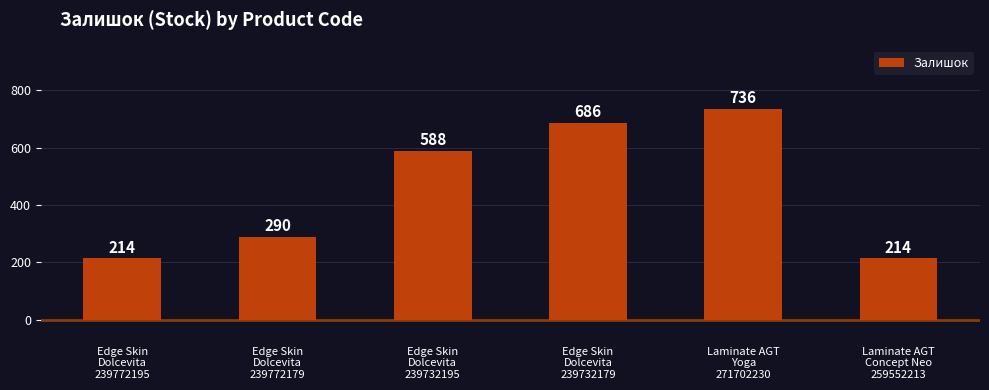

What is the sum of the values at Edge Skin
Dolcevita
239772179 and Edge Skin
Dolcevita
239732179?

976